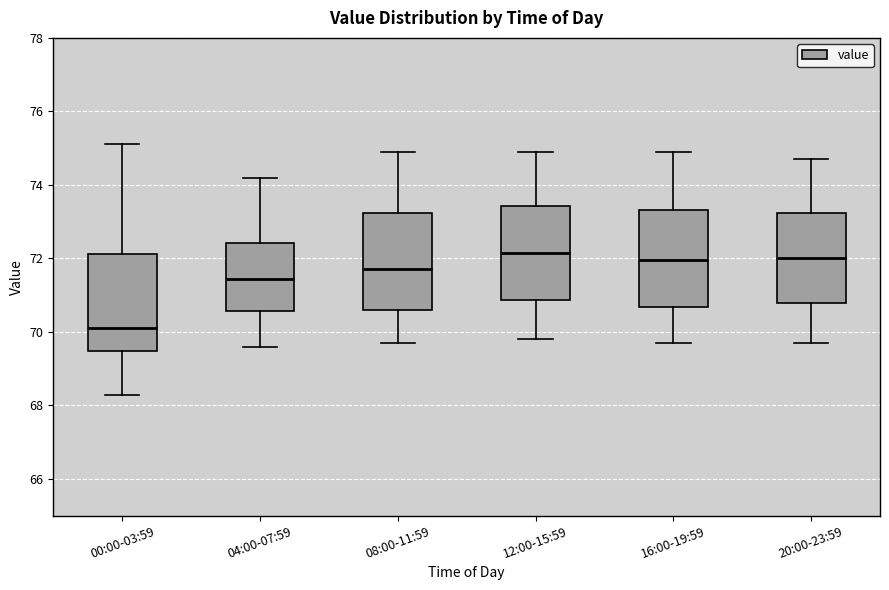

Which box has the lowest median line?

00:00-03:59